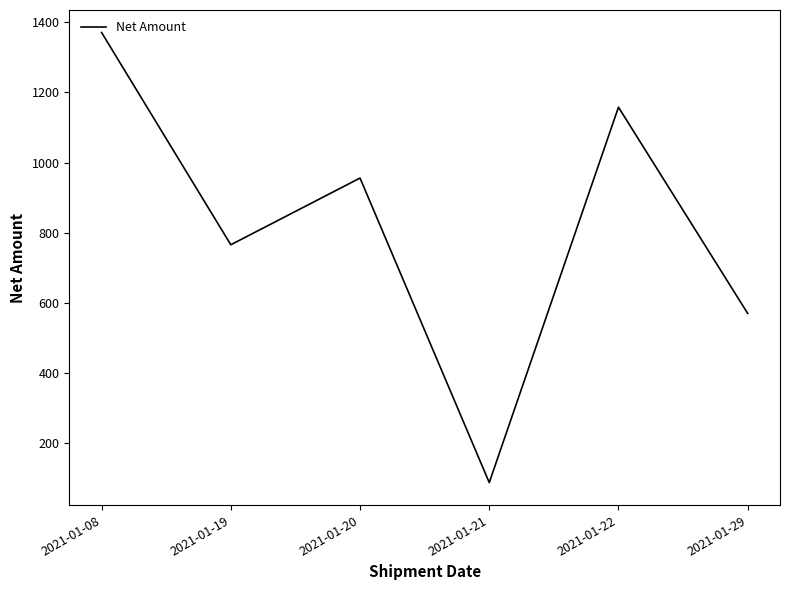

The chart shows a value of 484.3 at 2021-01-20. True or false?

False